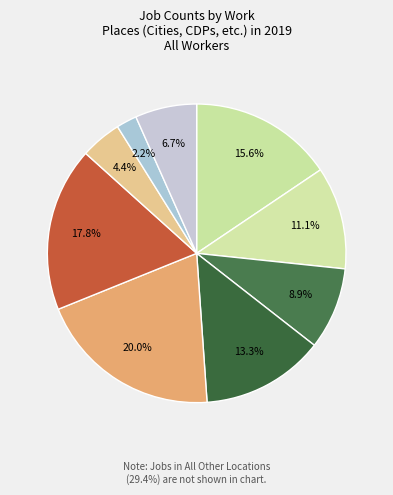

How many segments does this pie chart have?

9